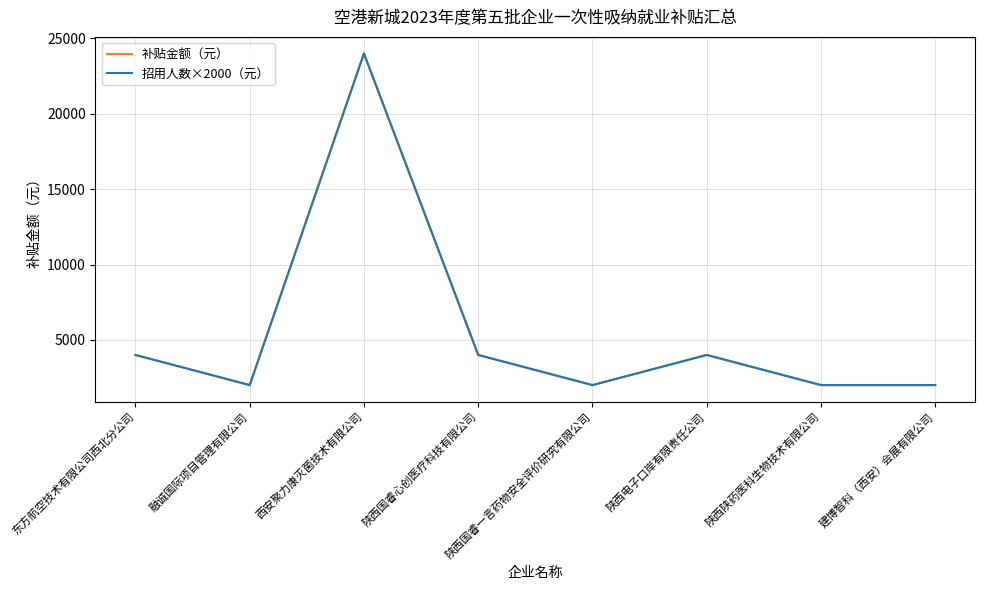

True or false: 补贴金额（元） and 招用人数×2000（元） intersect in this chart.

False